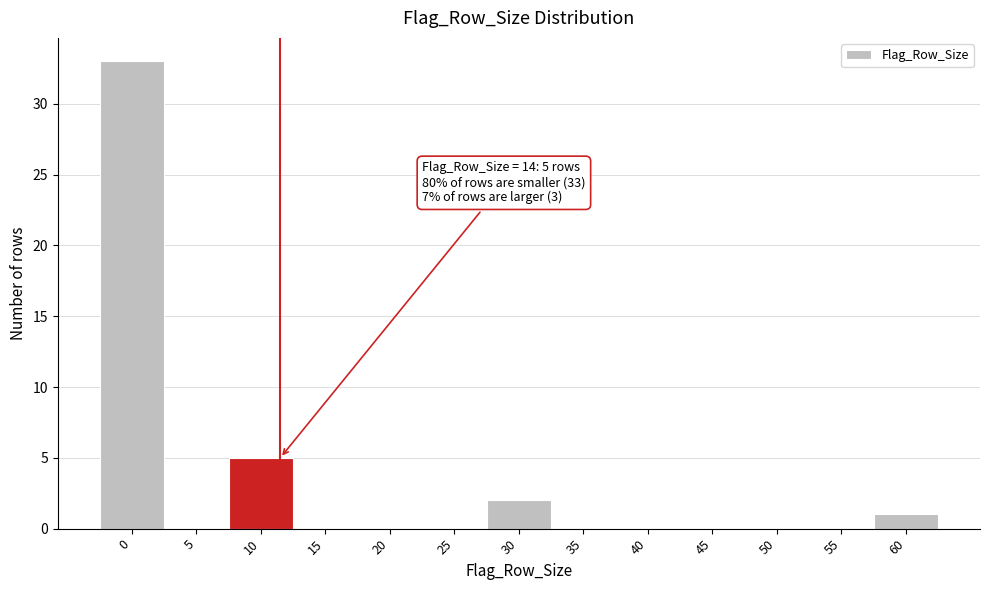

Reading left to right, transcribe all the data shown in this chart.

0=33	5=0	10=5	15=0	20=0	25=0	30=2	35=0	40=0	45=0	50=0	55=0	60=1